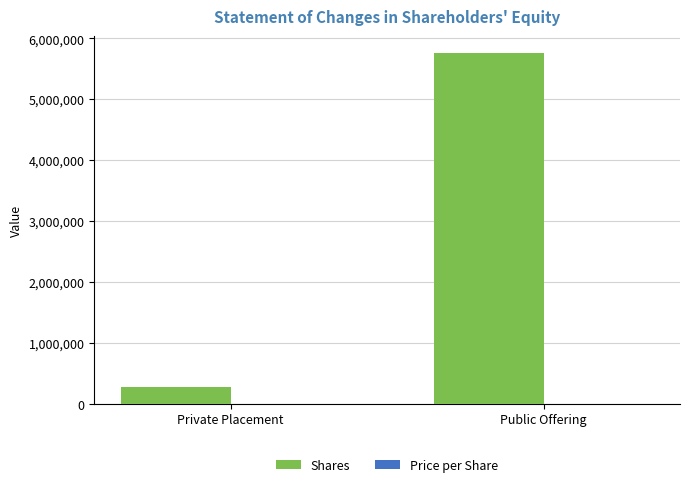

Which series changed the most between Private Placement and Public Offering?

Shares